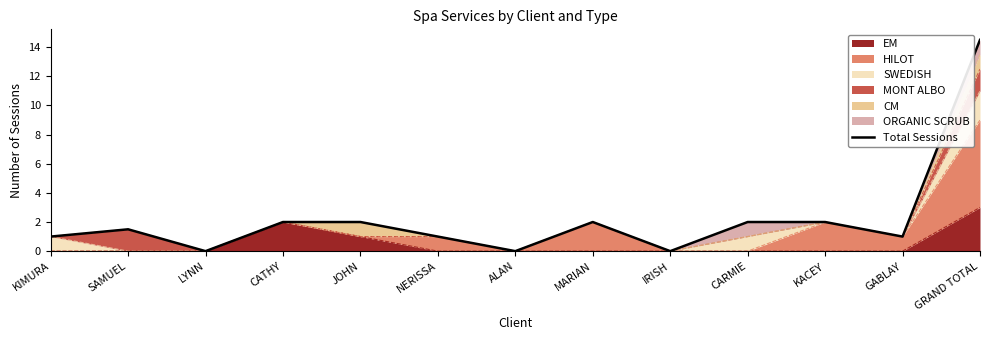

Does the chart display data point markers on the line(s)?

No